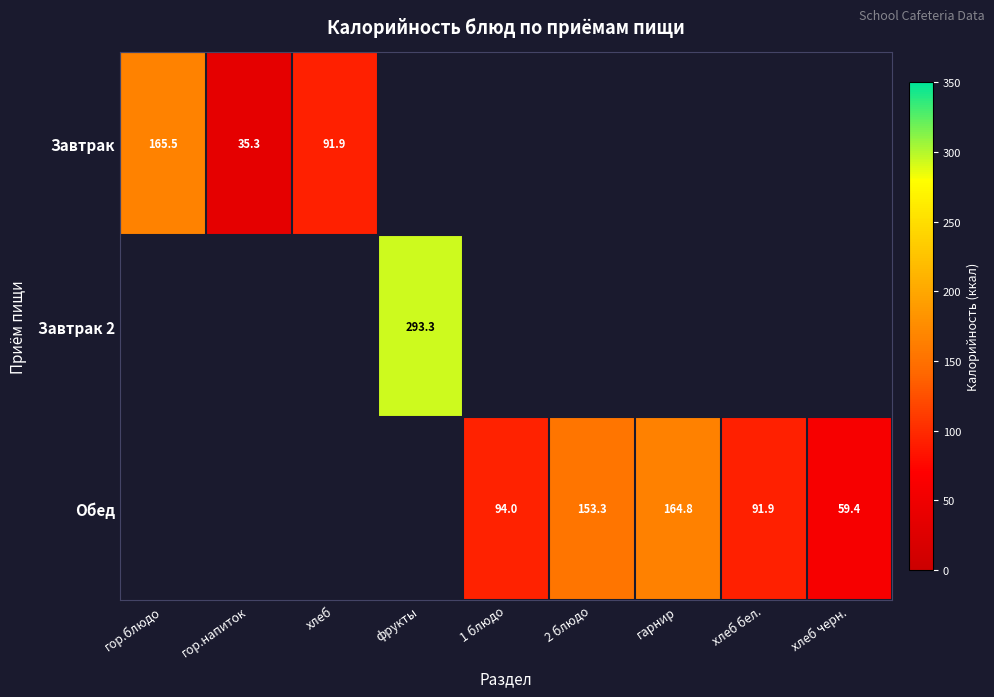

True or false: Завтрак has a value of 35.3 at гор.напиток.

True